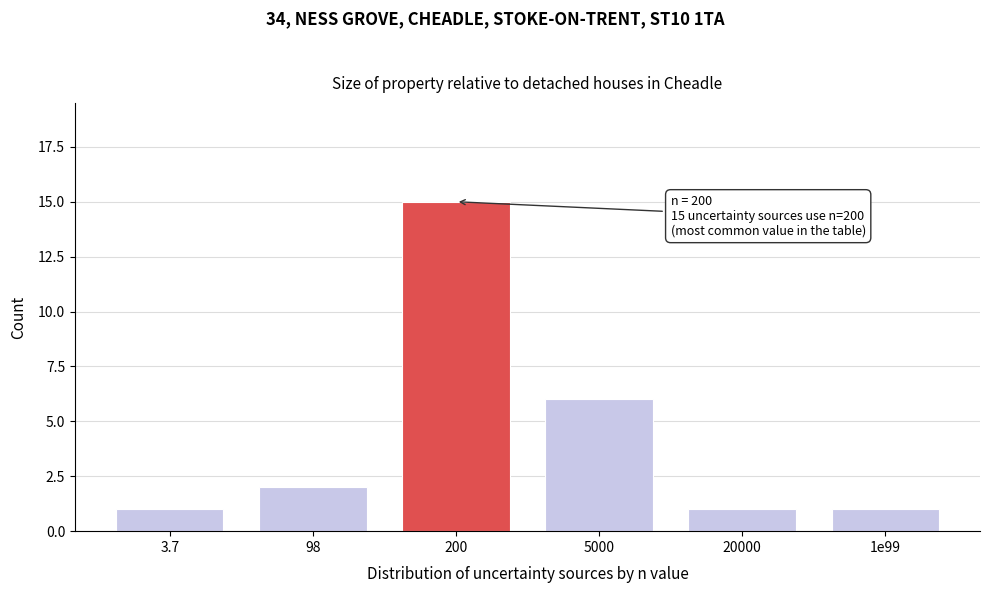

Reading right to left, transcribe all the data shown in this chart.

1e99=1	20000=1	5000=6	200=15	98=2	3.7=1